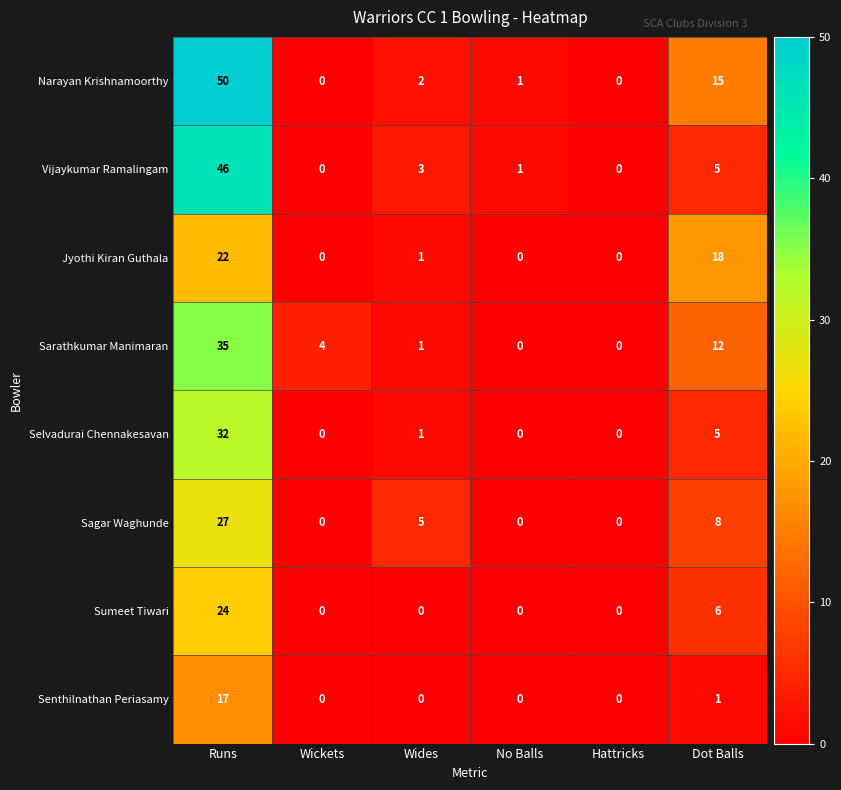

What is the sum of the Narayan Krishnamoorthy values at Runs and Wides?

52